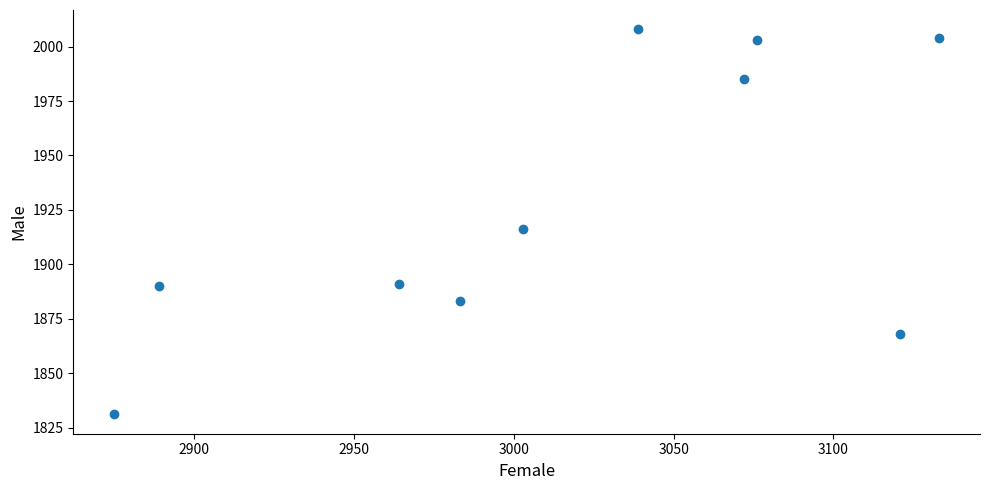

What is the range of Y values (max minus min)?

177